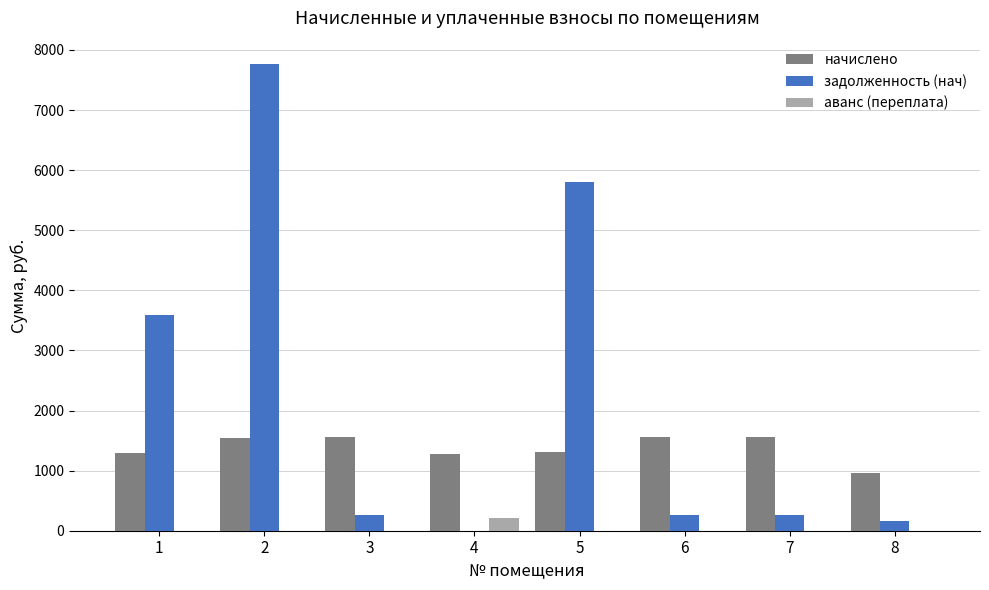

What is the maximum value shown in the chart?

7765.7